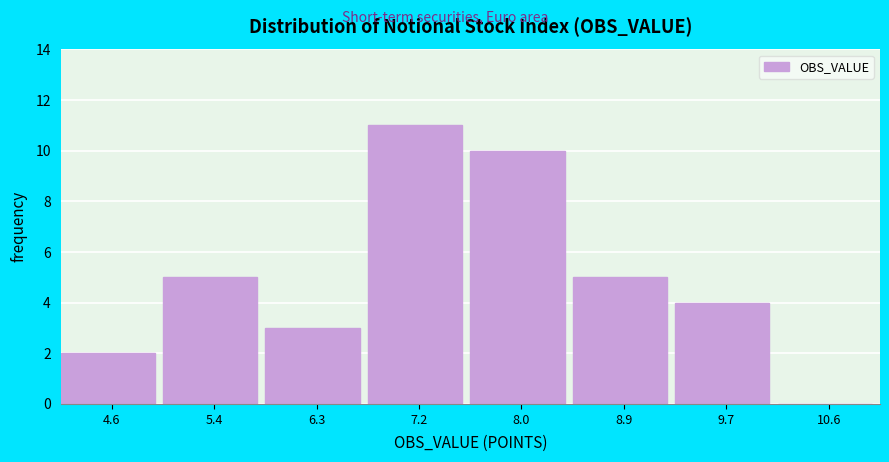

Reading left to right, extract all data points from this chart.

4.6=2	5.4=5	6.3=3	7.2=11	8.0=10	8.9=5	9.7=4	10.6=0